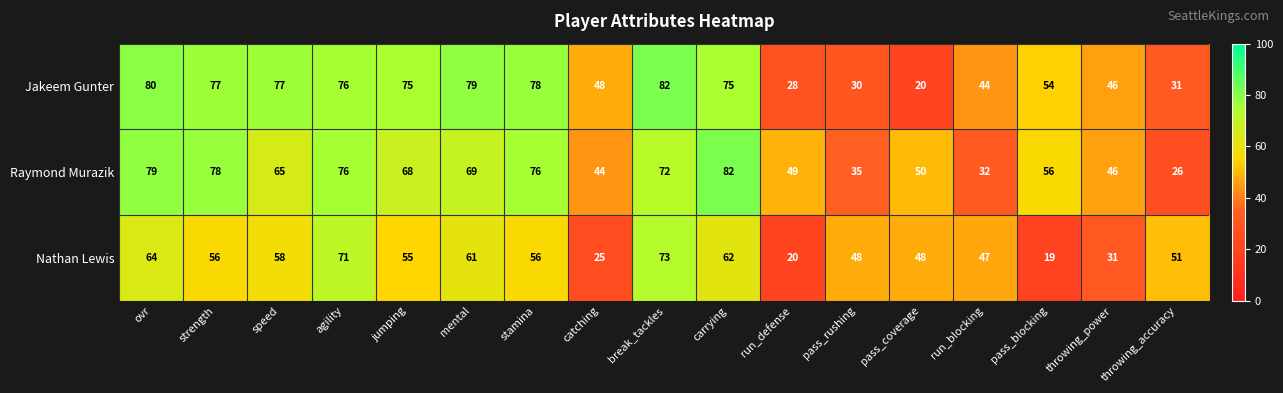

Where is Nathan Lewis nearest to the value 46?

run_blocking